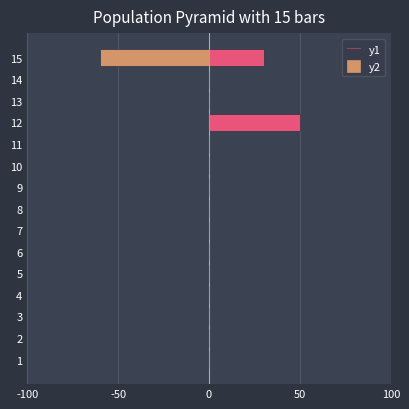

How many bars are there in each group?

2